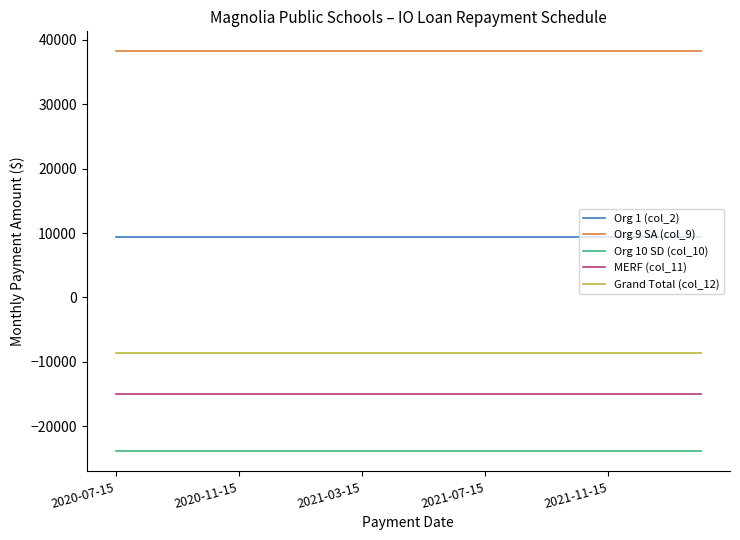

True or false: Org 10 SD (col_10) and Org 9 SA (col_9) cross at least once.

False